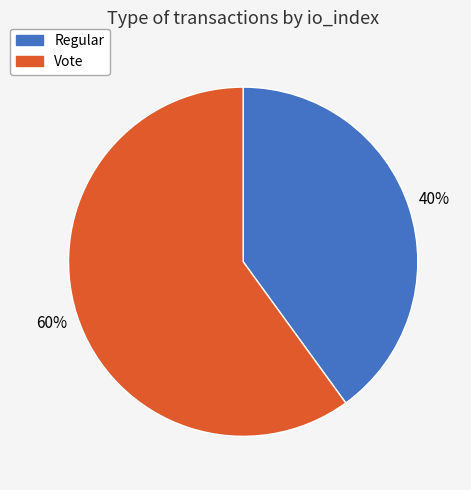

To the nearest percent, what is the difference between the Vote and Regular slice percentages?

20%